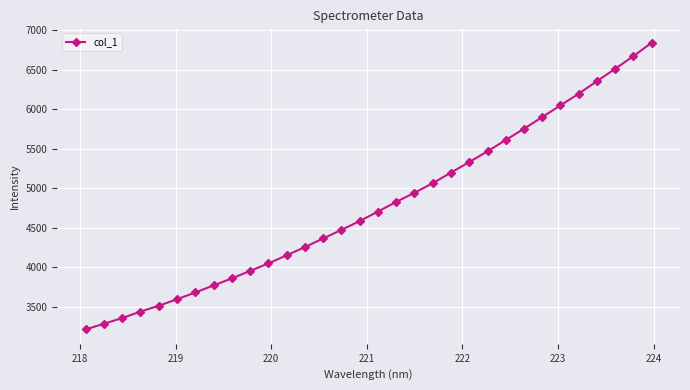

How many values exceed 4702?

16